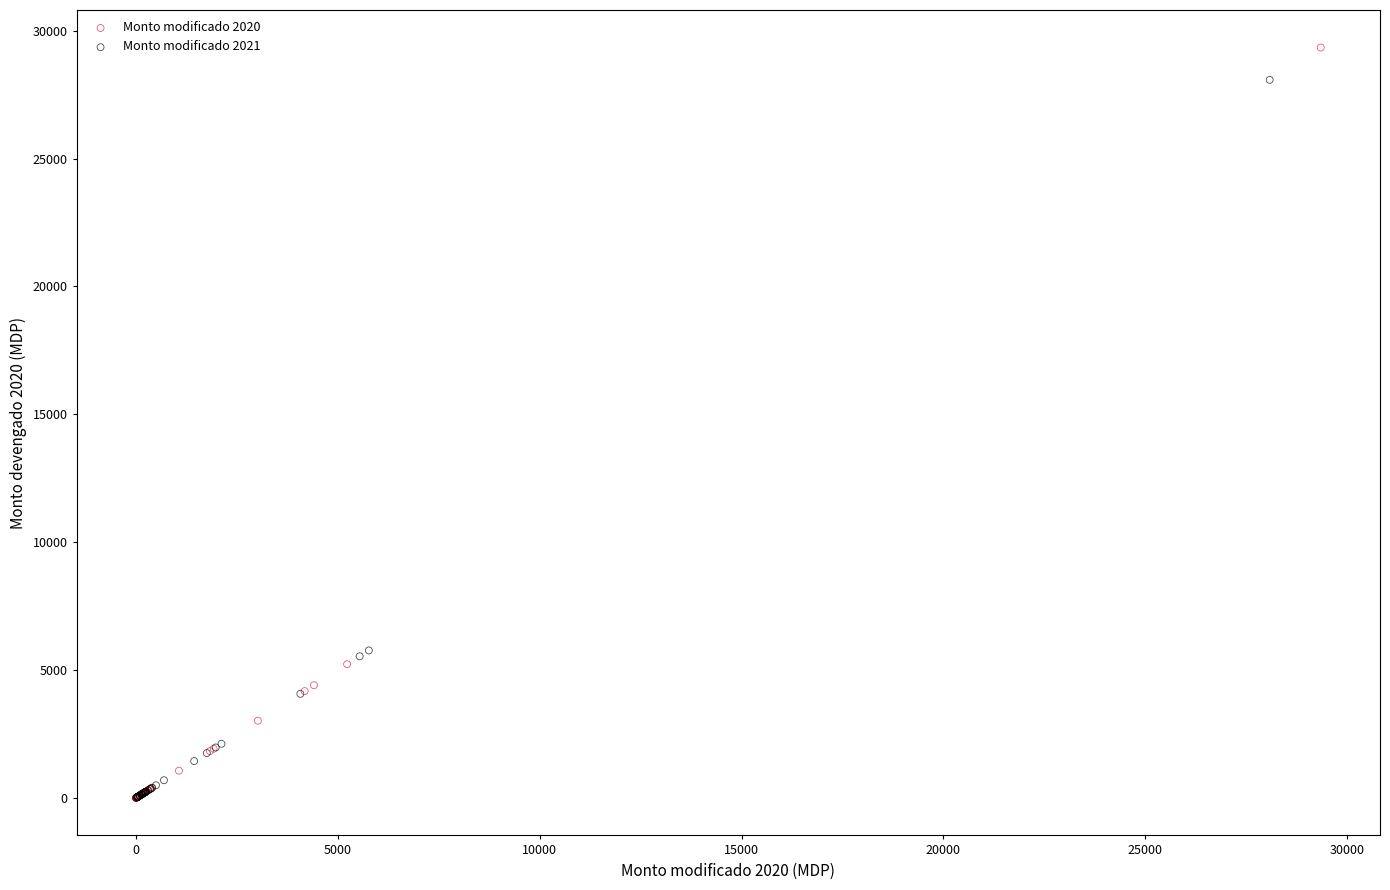

Which series has the largest Y range (max minus min)?

Monto modificado 2020